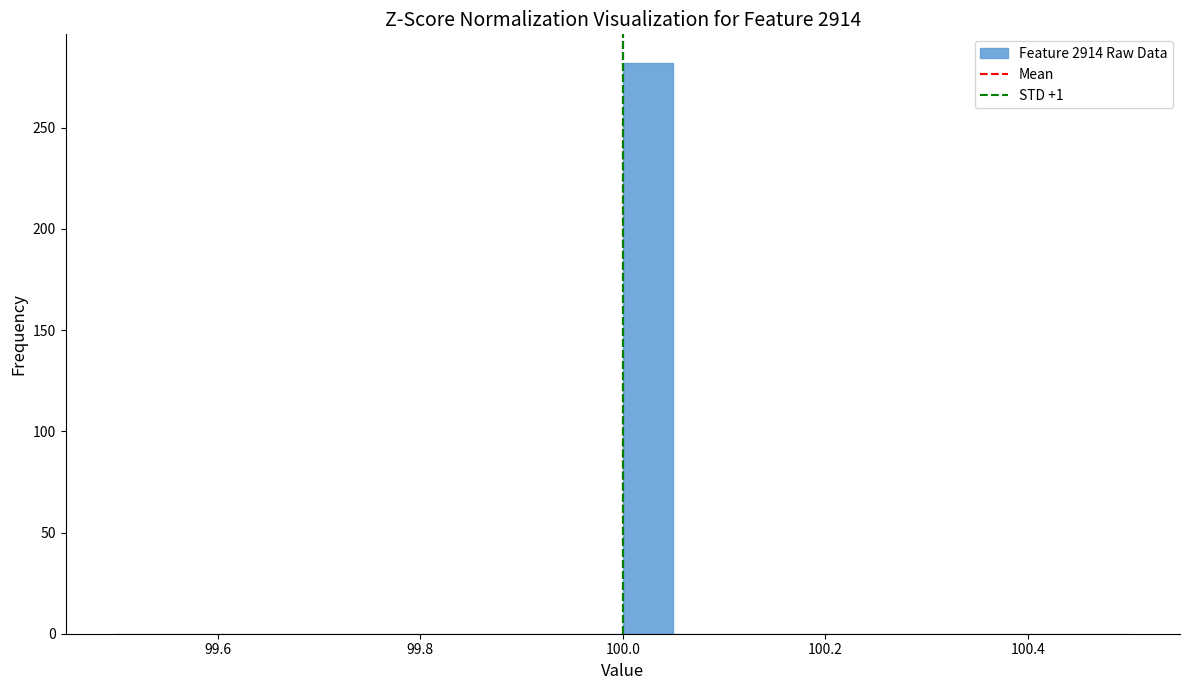

Around what value on the x-axis is the tallest bar? Give the approximate position of its centre, as read against the axis.

100.02